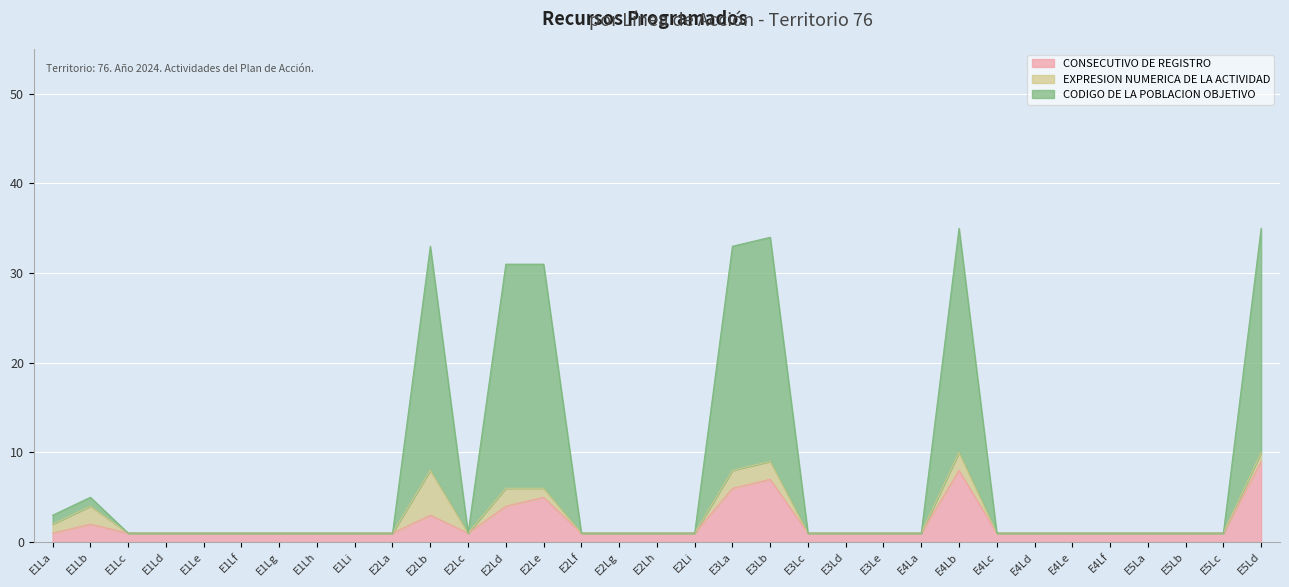

True or false: CONSECUTIVO DE REGISTRO and CODIGO DE LA POBLACION OBJETIVO intersect in this chart.

False